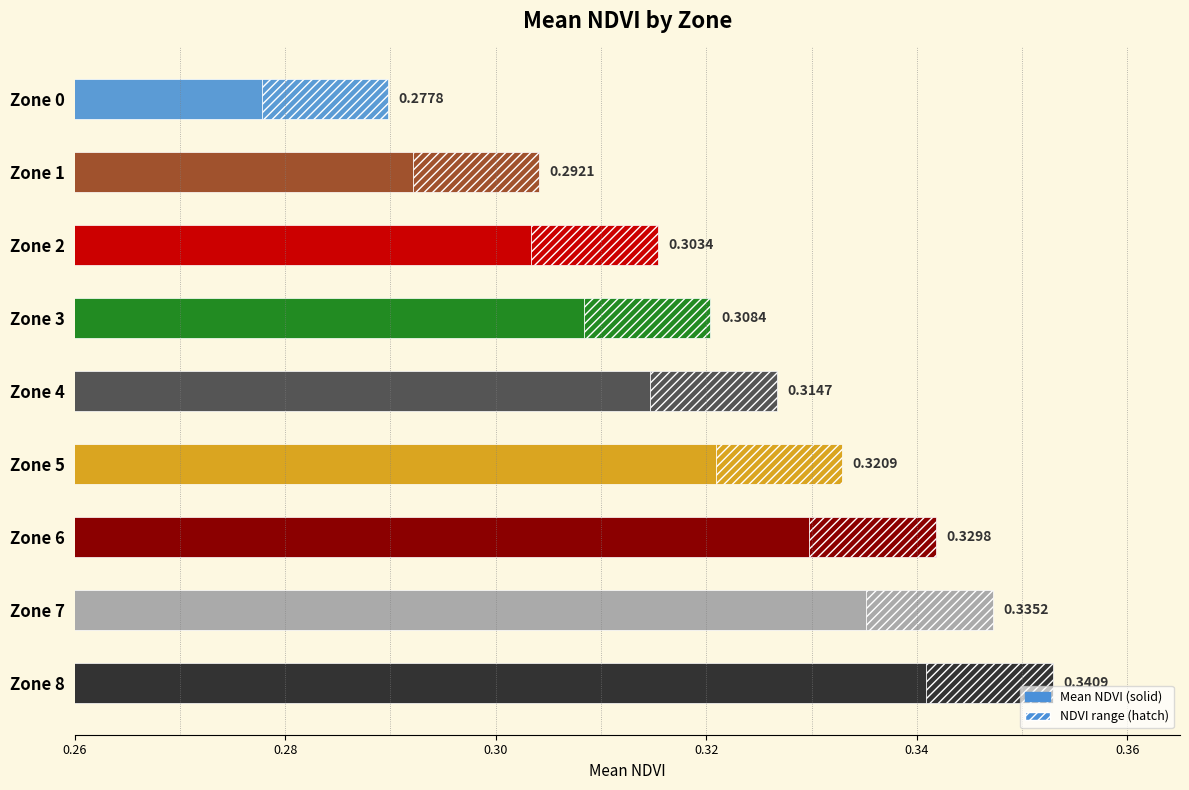

What is the greatest value displayed?

0.3